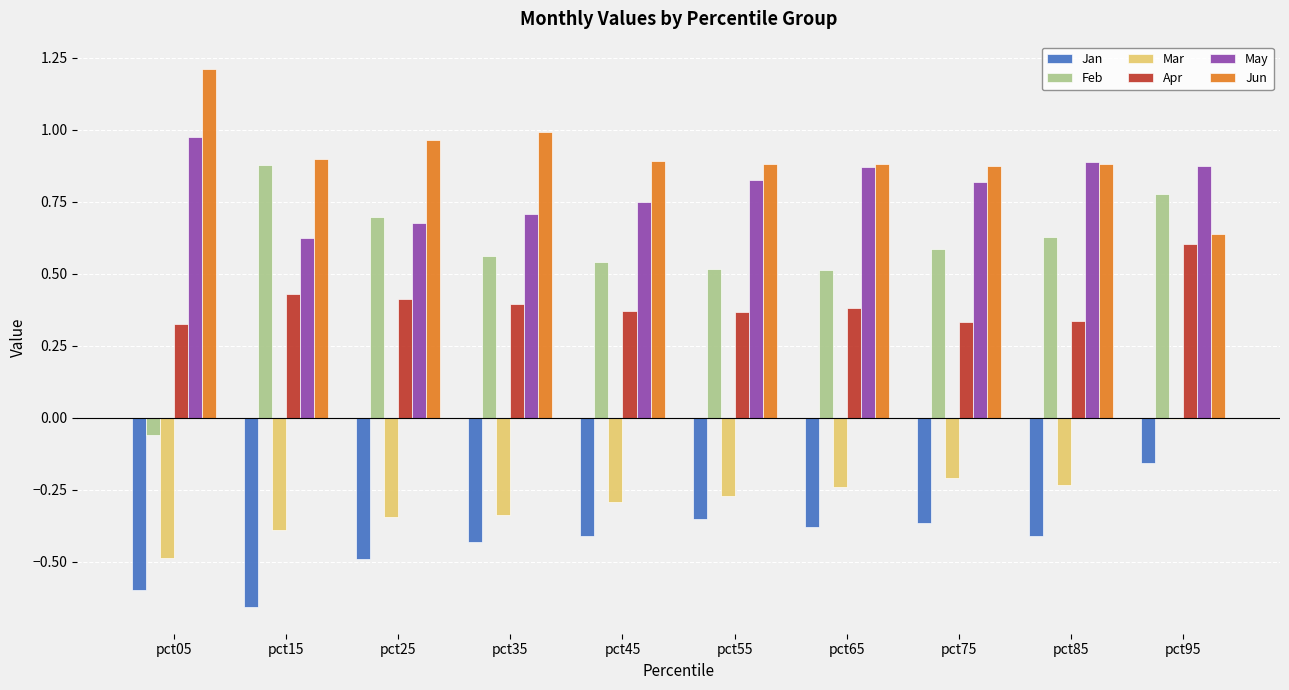

What are all the series names shown in the legend?

Jan, Feb, Mar, Apr, May, Jun